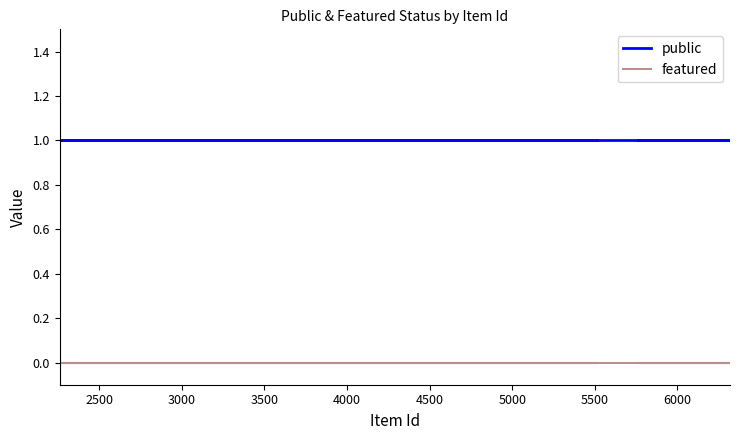

The public series shows 1 at 6000. True or false?

True